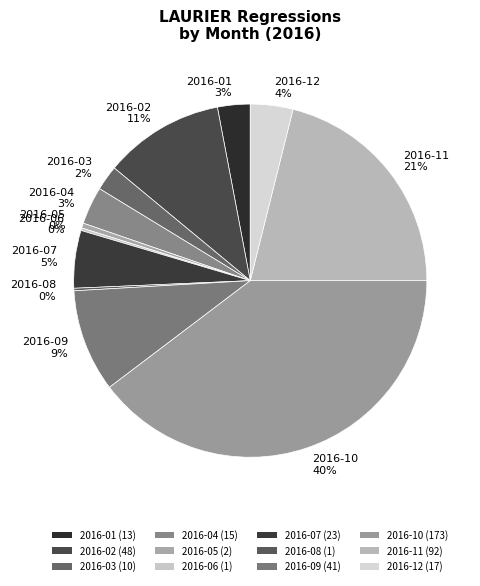

Is 2016-12 4% the majority of the pie?

No